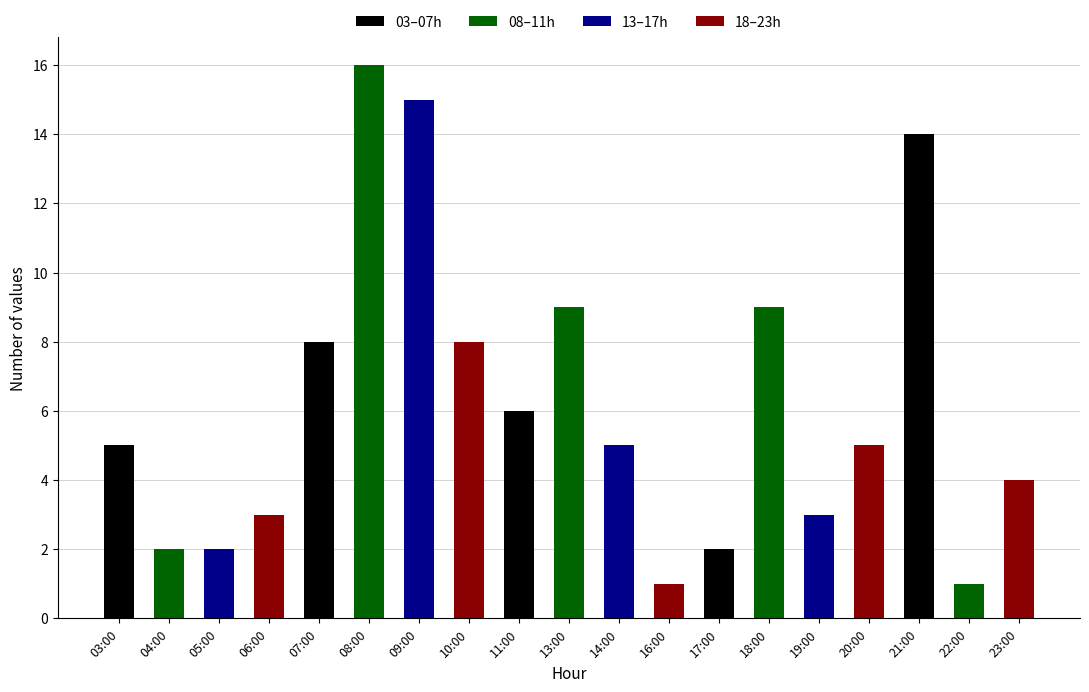

True or false: the data shows 3 at 06:00.

True